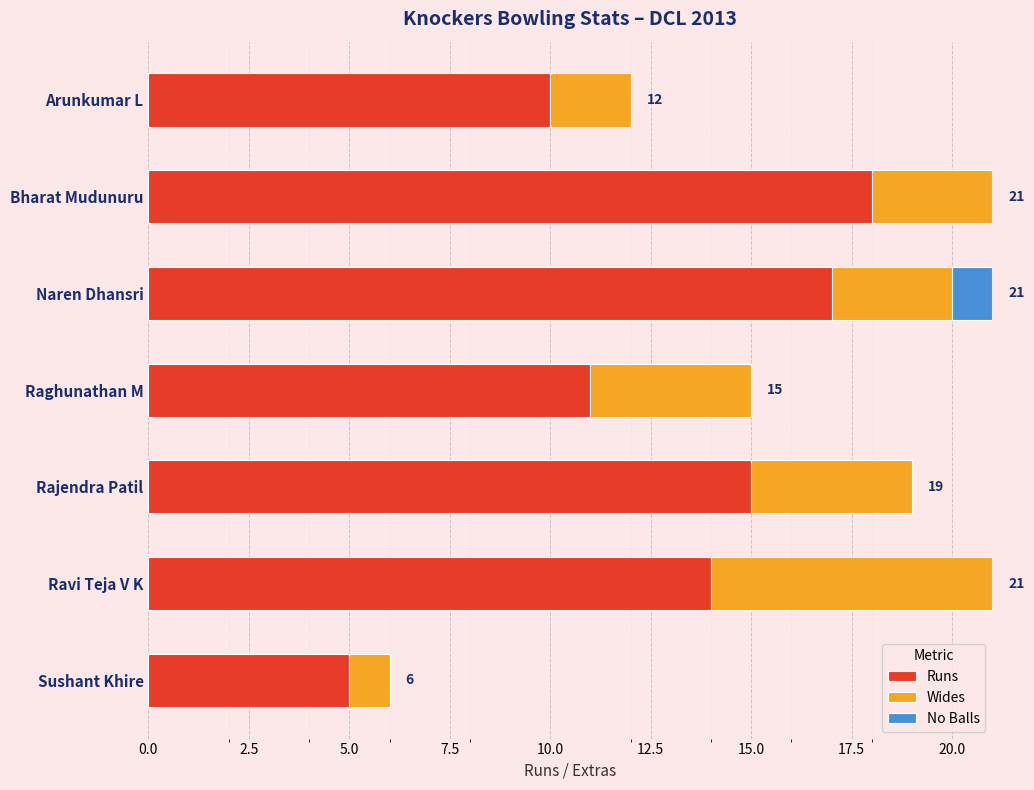

What is the value of the No Balls bar at the 3rd from the left?

1